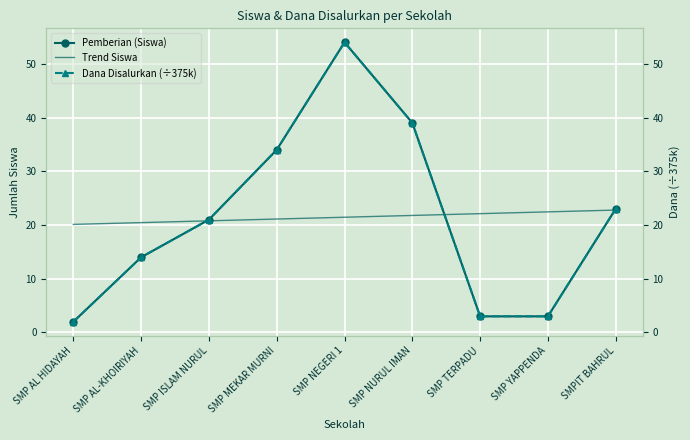

What is the smallest value displayed?

2.0